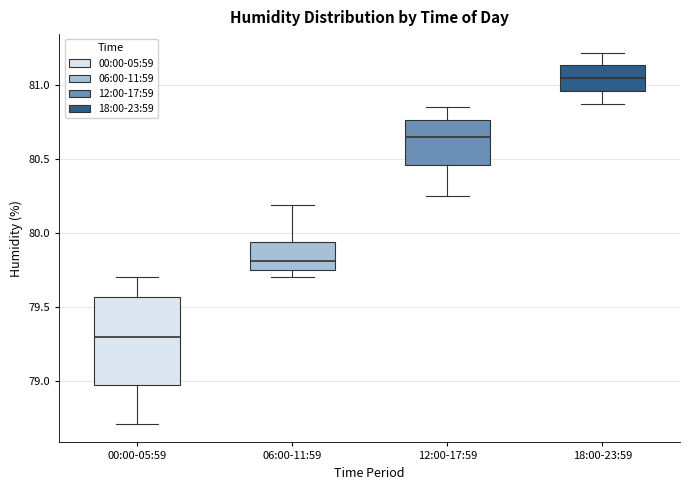

Reading left to right, read every box against the y-axis: the position of its median line, the range the box covers, and the ends of its whiskers. The values are not printed on the chart, so give them approximately, as read against the axis.

00:00-05:59: median 79.30, box 78.95 to 79.55, whiskers 78.70 to 79.70
06:00-11:59: median 79.80, box 79.75 to 79.95, whiskers 79.70 to 80.20
12:00-17:59: median 80.65, box 80.45 to 80.75, whiskers 80.25 to 80.85
18:00-23:59: median 81.05, box 80.95 to 81.15, whiskers 80.85 to 81.20